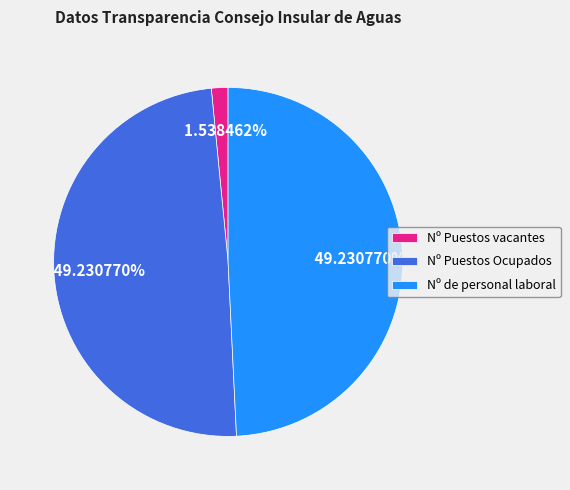

True or false: Nº Puestos vacantes accounts for 2% of the total.

True